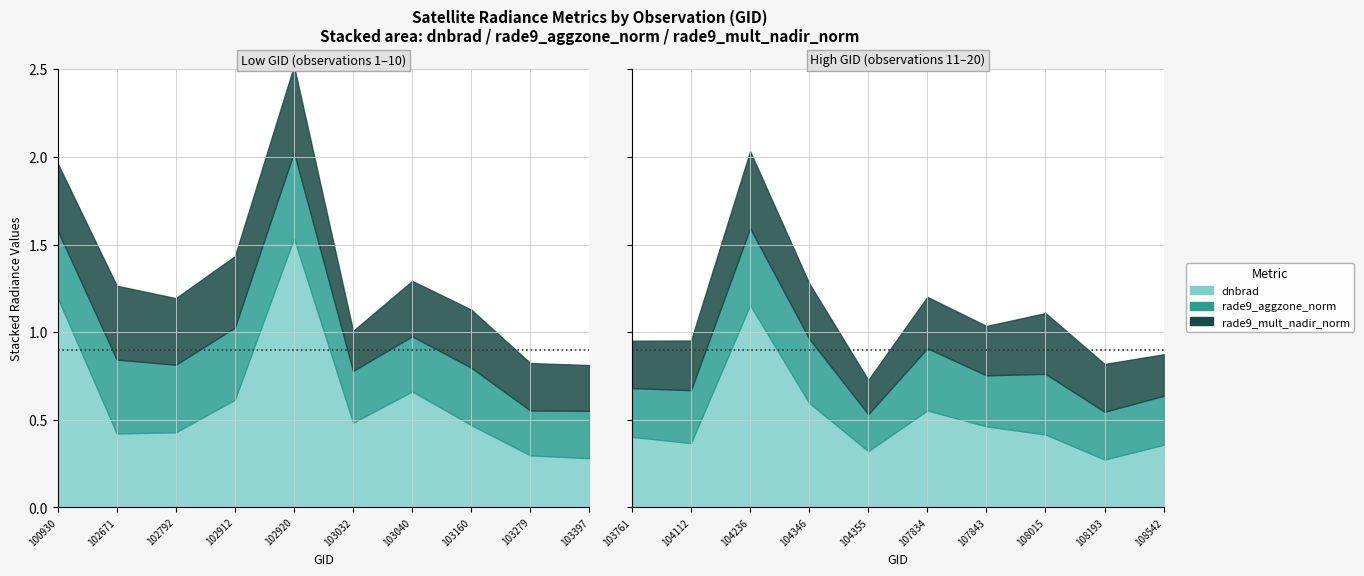

What is the greatest value displayed?

1.5